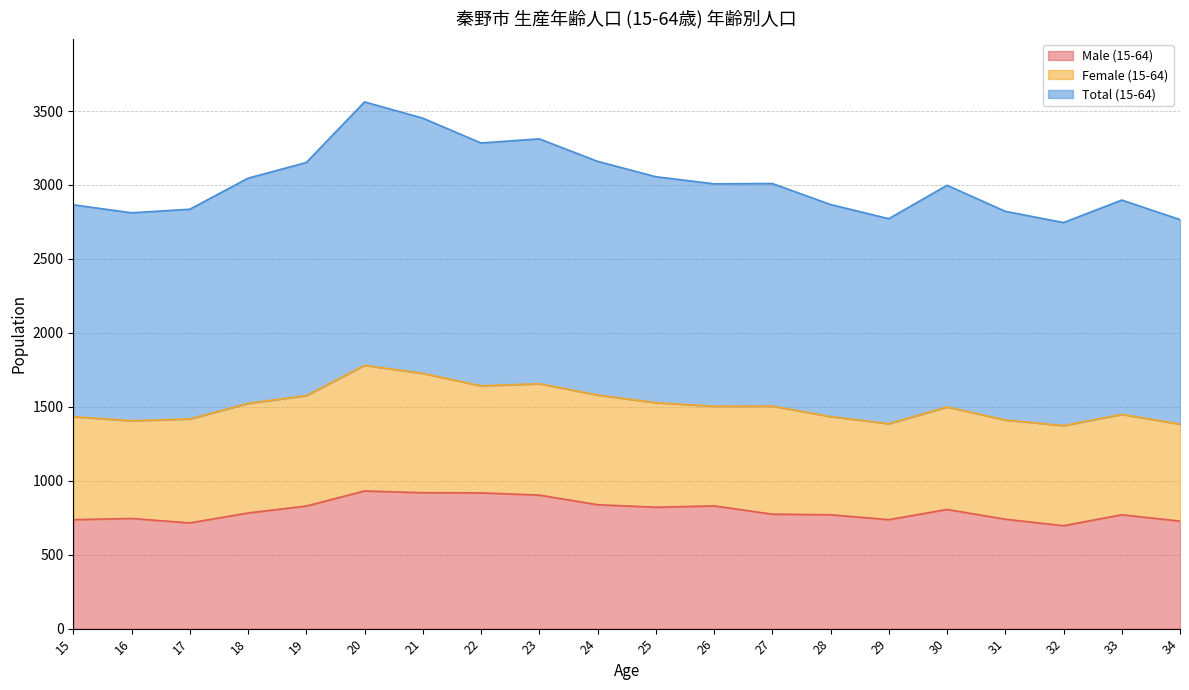

Count the number of categories in the chart.

20